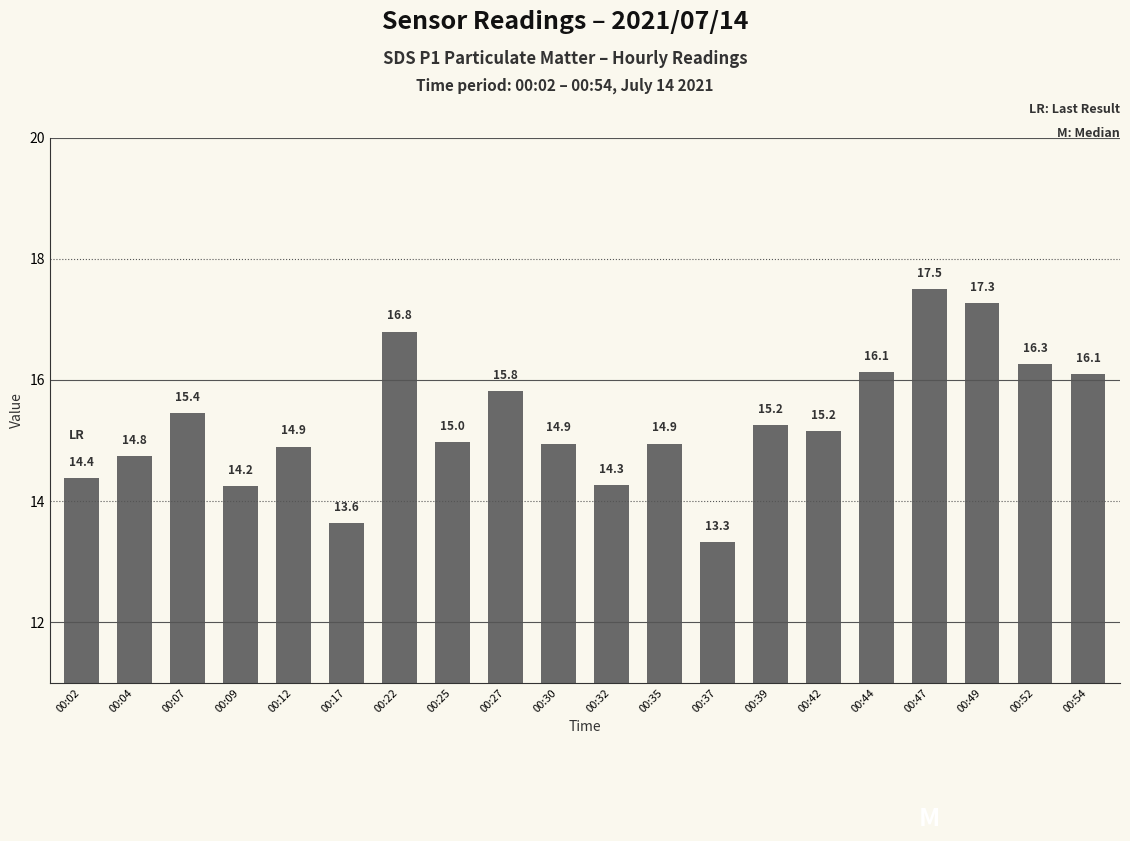

What is the change in value from 00:07 to 00:09?

-1.2